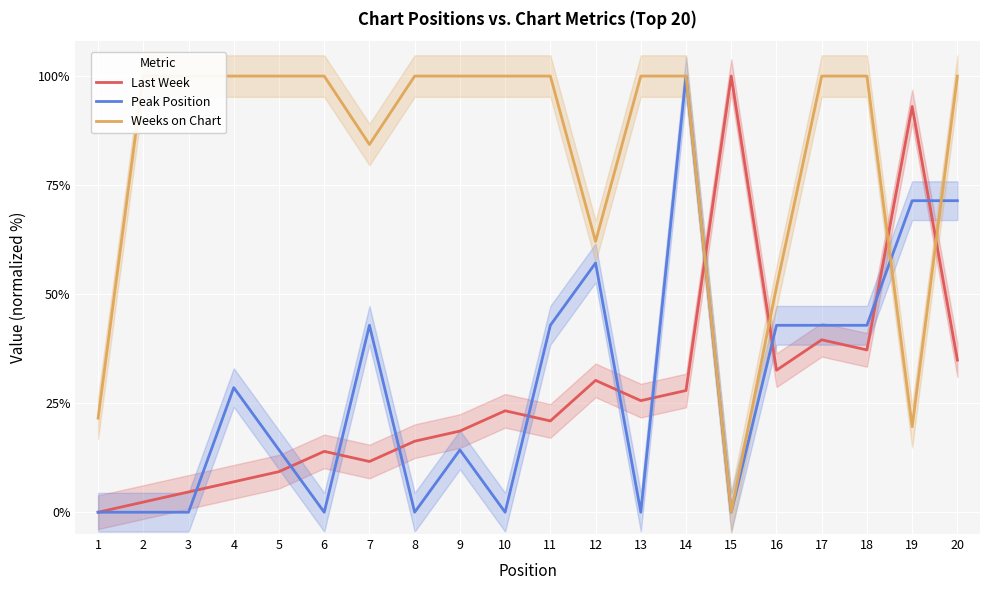

What is the total value across all series at 13?

125.6